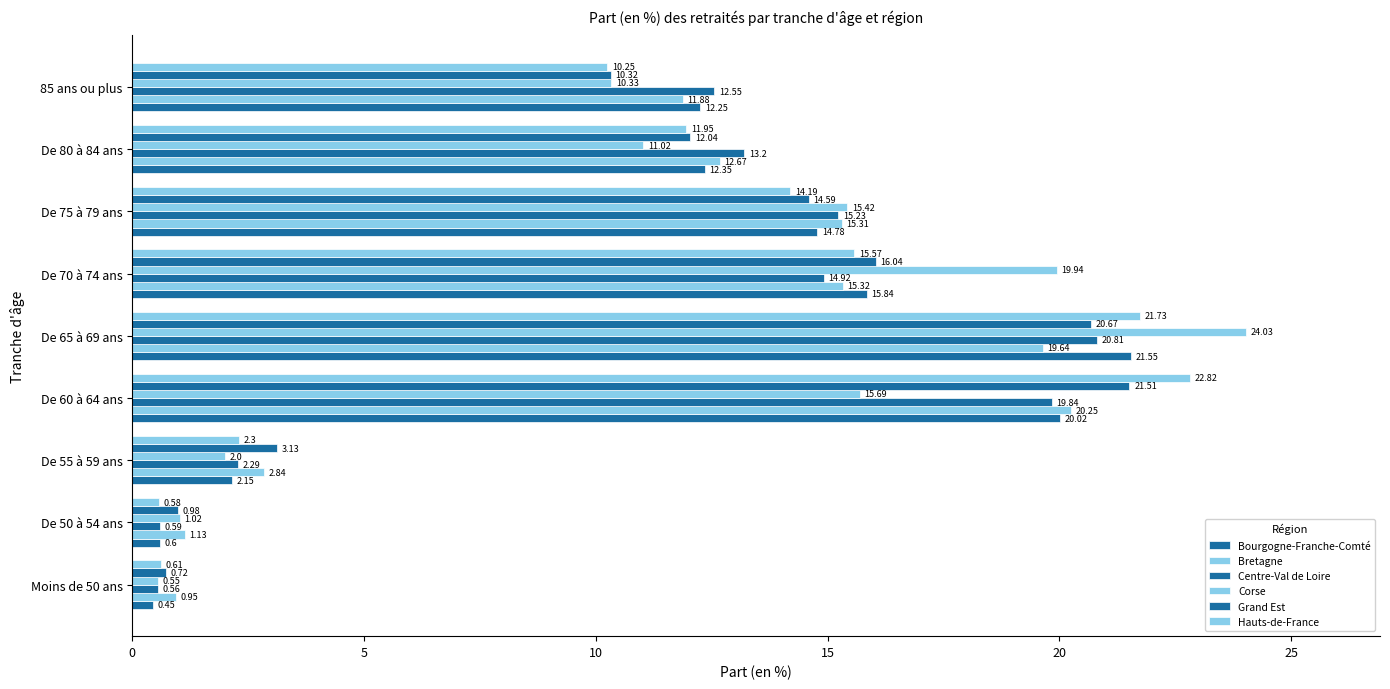

Count the number of data series in this chart.

6